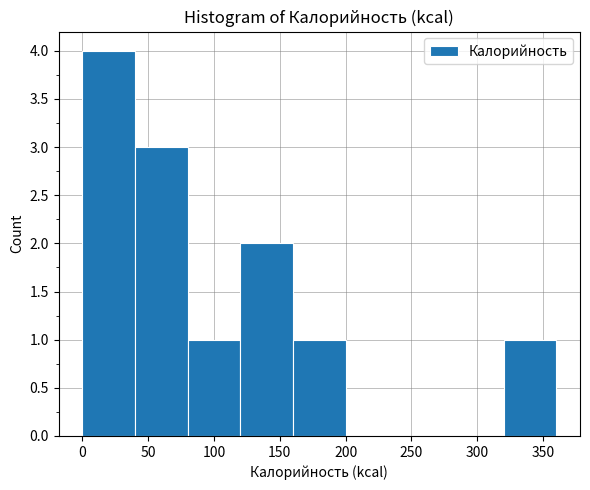

Reading left to right, transcribe this chart: for each bar, give the range it covers on the x-axis and its height. The values are not printed on the chart, so give them approximately, as read against the axis.

0 to 40: 4
40 to 80: 3
80 to 120: 1
120 to 160: 2
160 to 200: 1
200 to 240: 0
240 to 280: 0
280 to 320: 0
320 to 360: 1